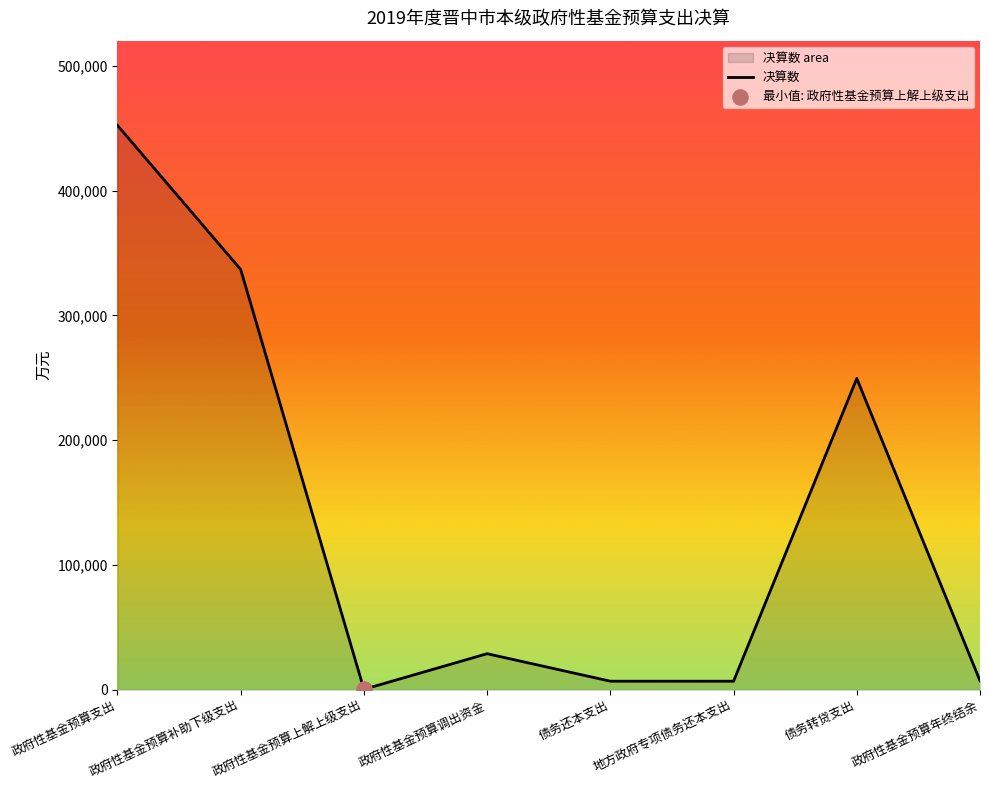

Approximately how many times larger is the value at 政府性基金预算年终结余 compared to 政府性基金预算调出资金?

0.3